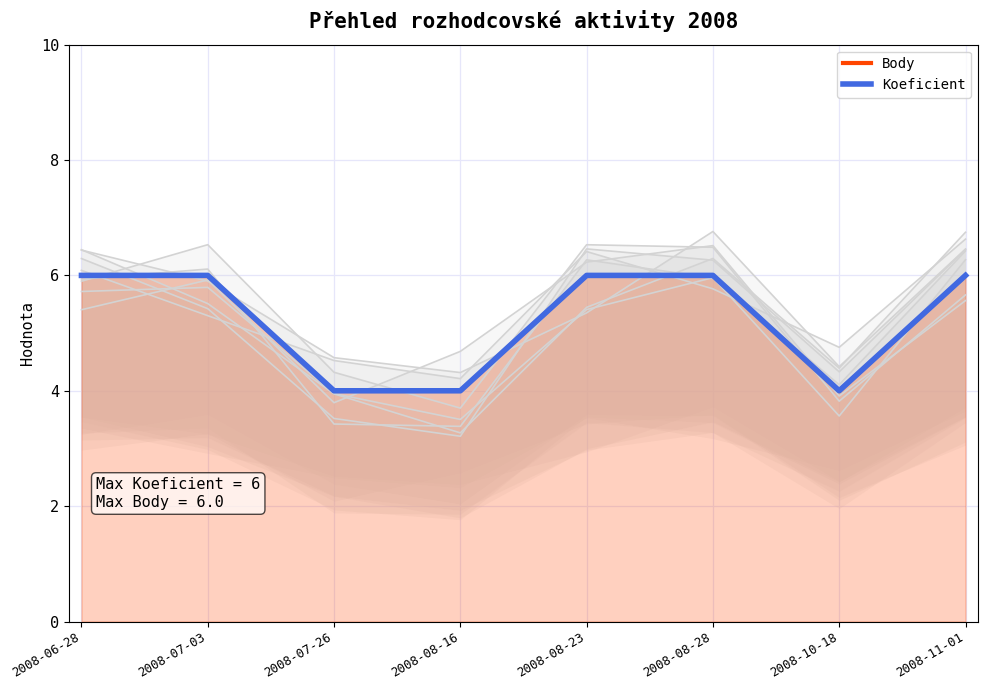

True or false: Koeficient has a value of 4 at 2008-07-26.

True